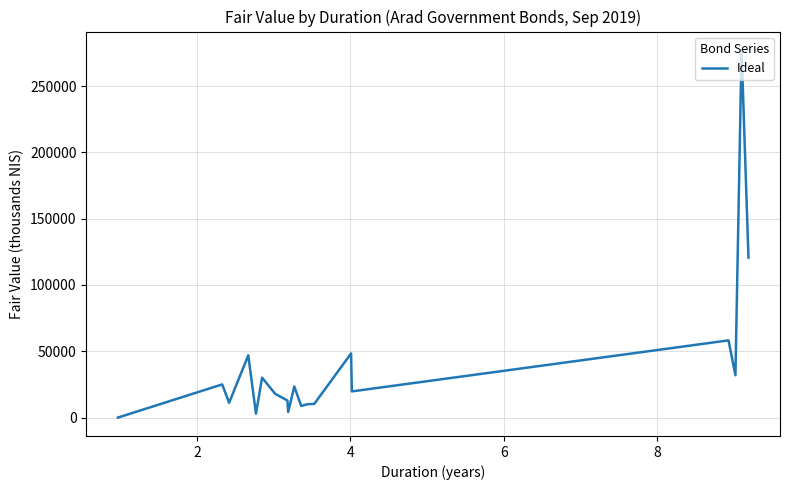

True or false: there are more than 0 points higher than both neighbors.

True